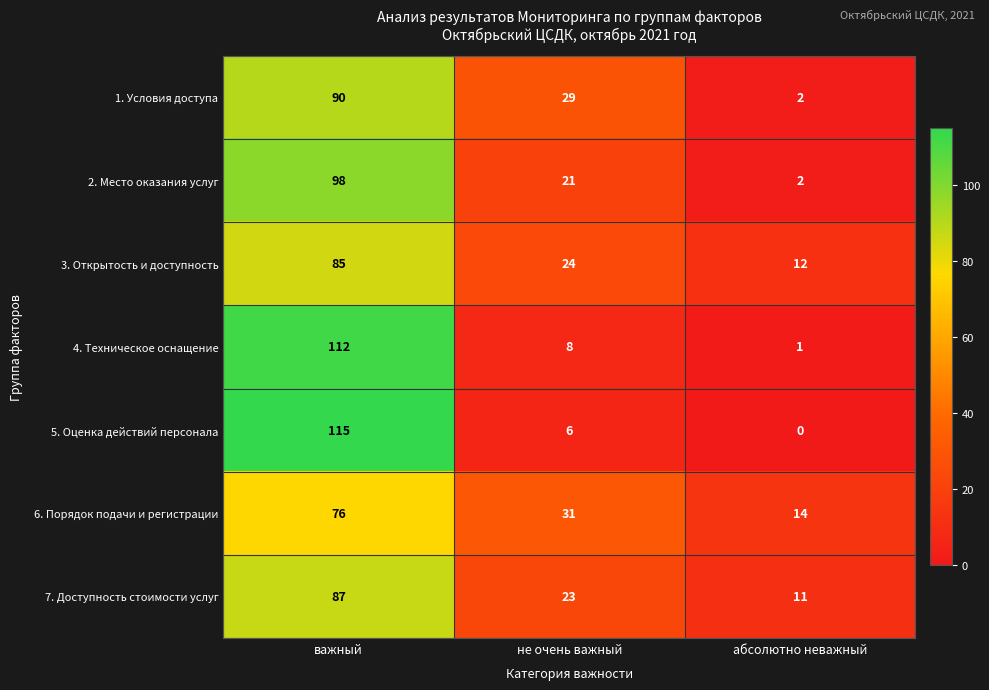

What is the difference between the maximum and minimum values in the 6. Порядок подачи и регистрации series?

62